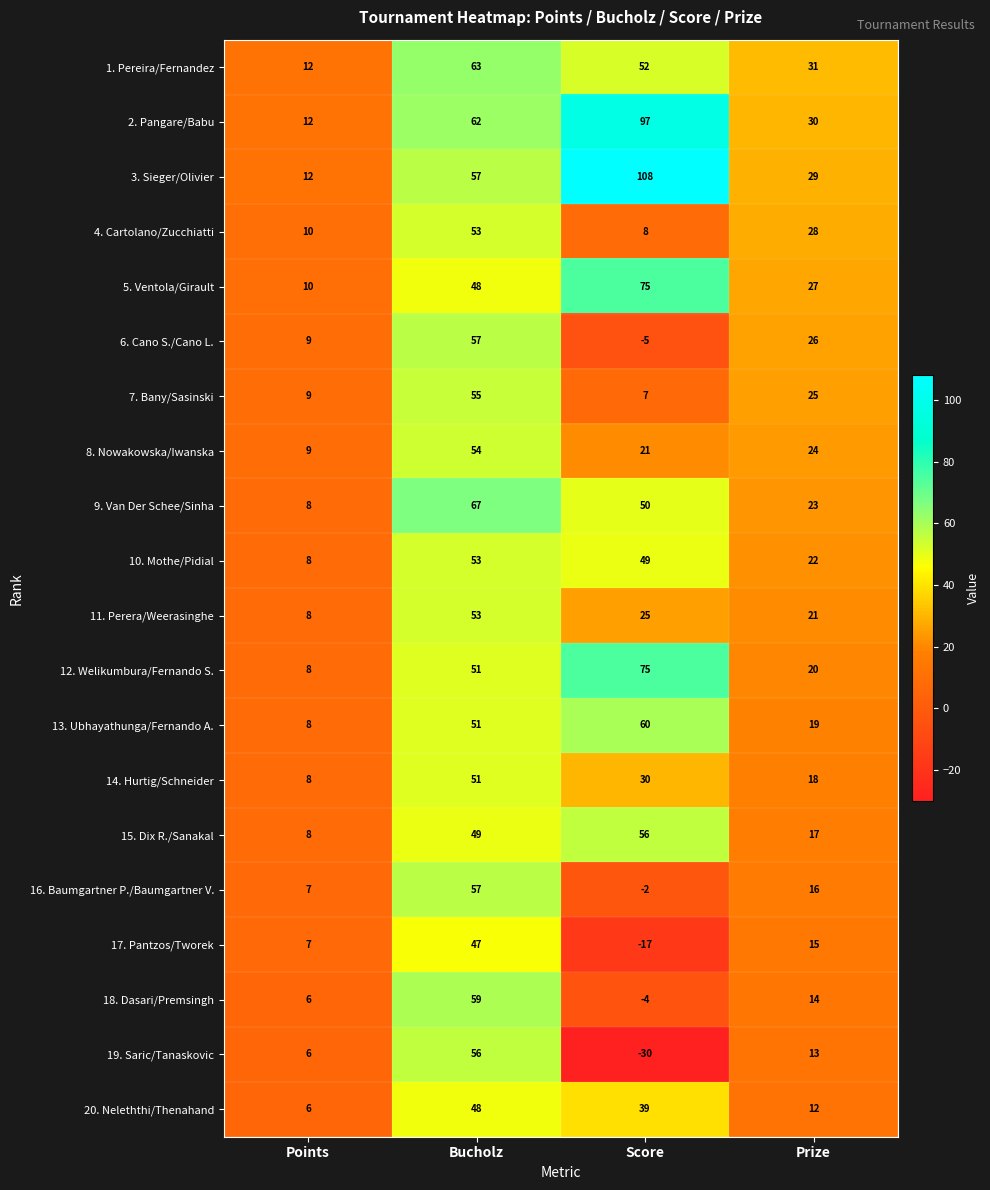

Which series has the largest total across all categories?

3. Sieger/Olivier